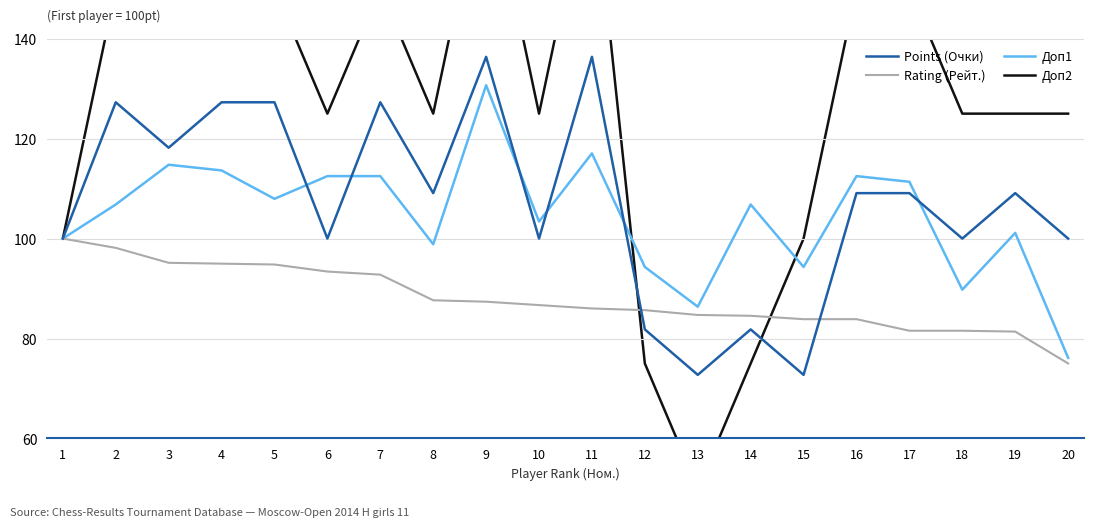

Which series ends up on top after the final intersection of Points (Очки) and Доп1?

Points (Очки)